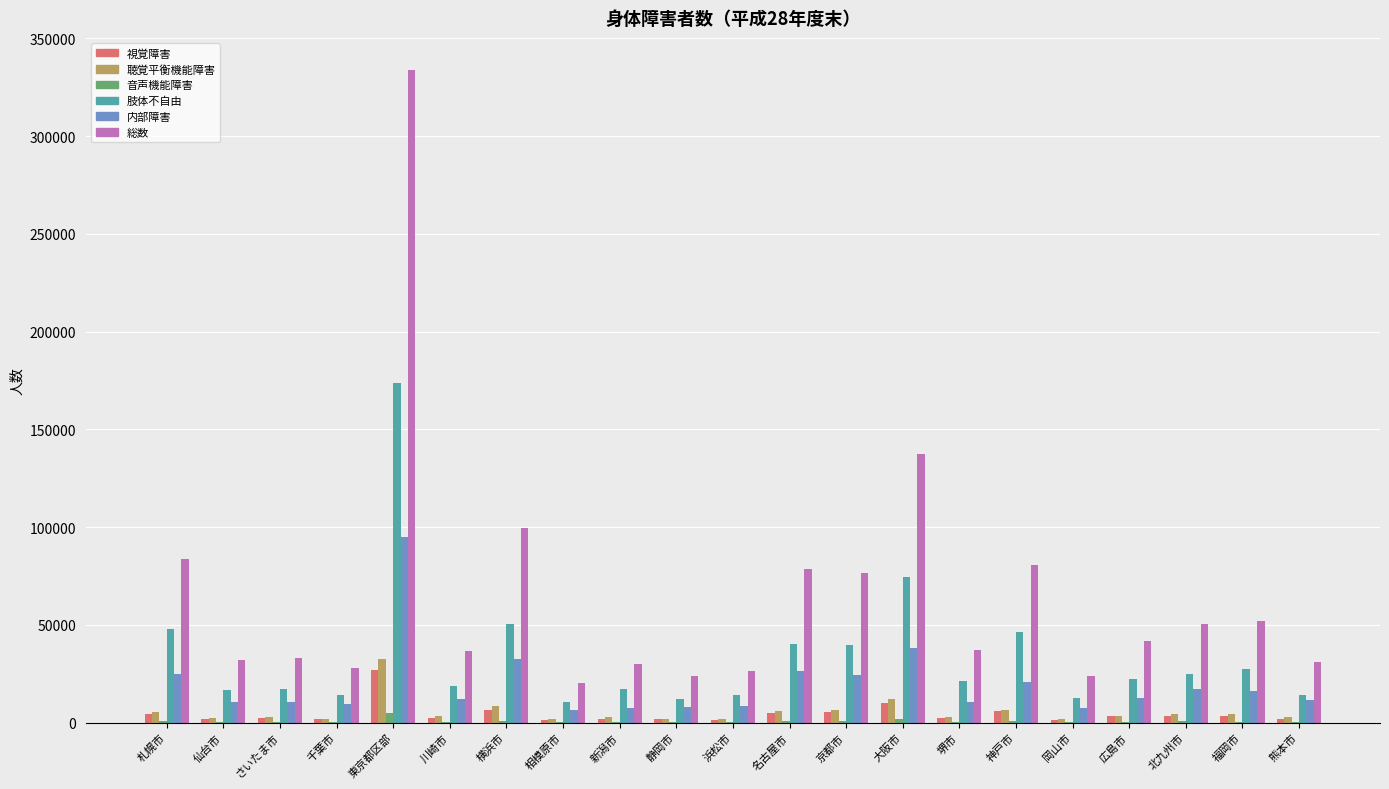

How many categories are shown in the chart?

21